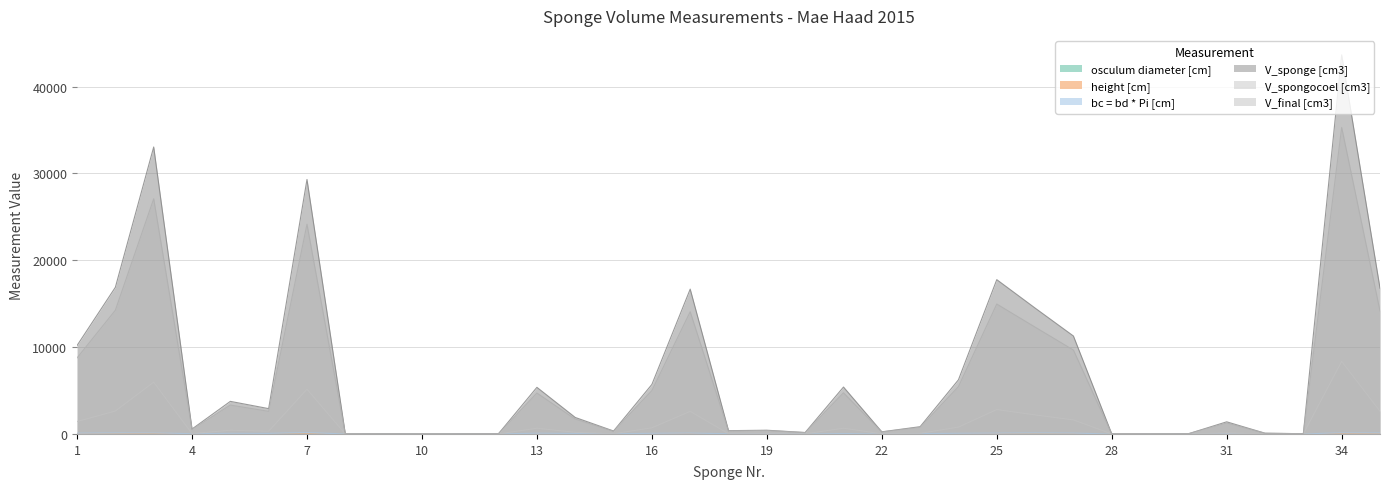

At which label does V_spongocoel [cm3] first exceed 127?

1